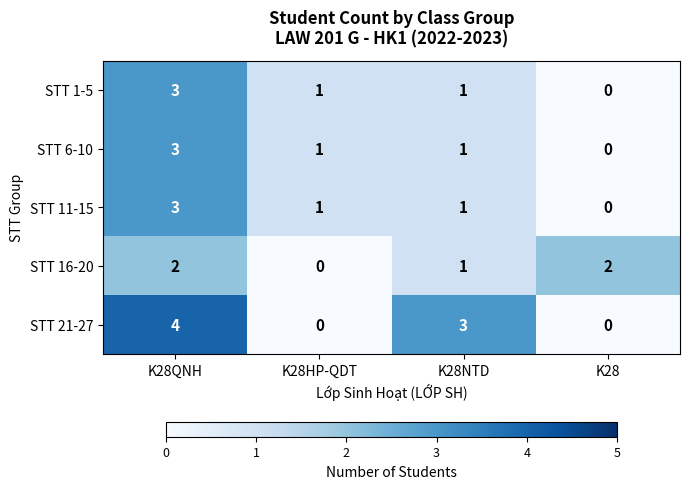

What is the total value across all series at K28QNH?

15